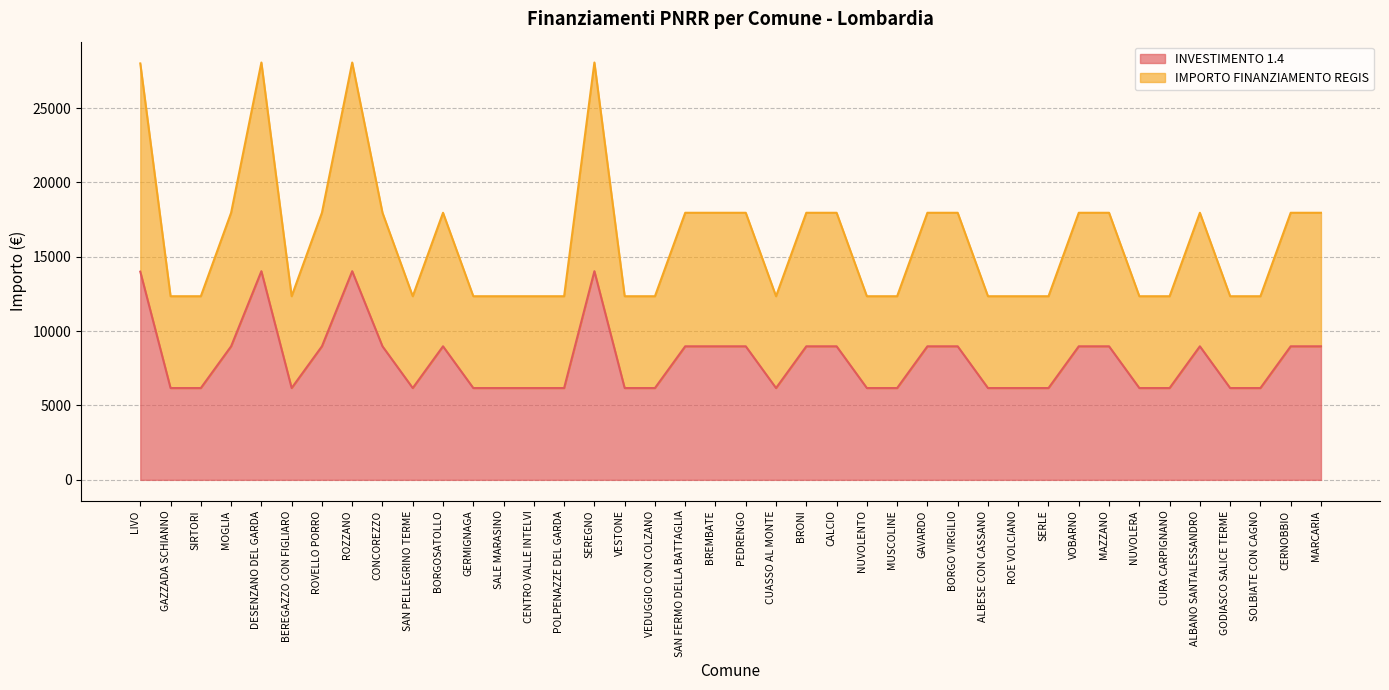

Is it true that IMPORTO FINANZIAMENTO REGIS equals 42435.0 at ROZZANO?

False